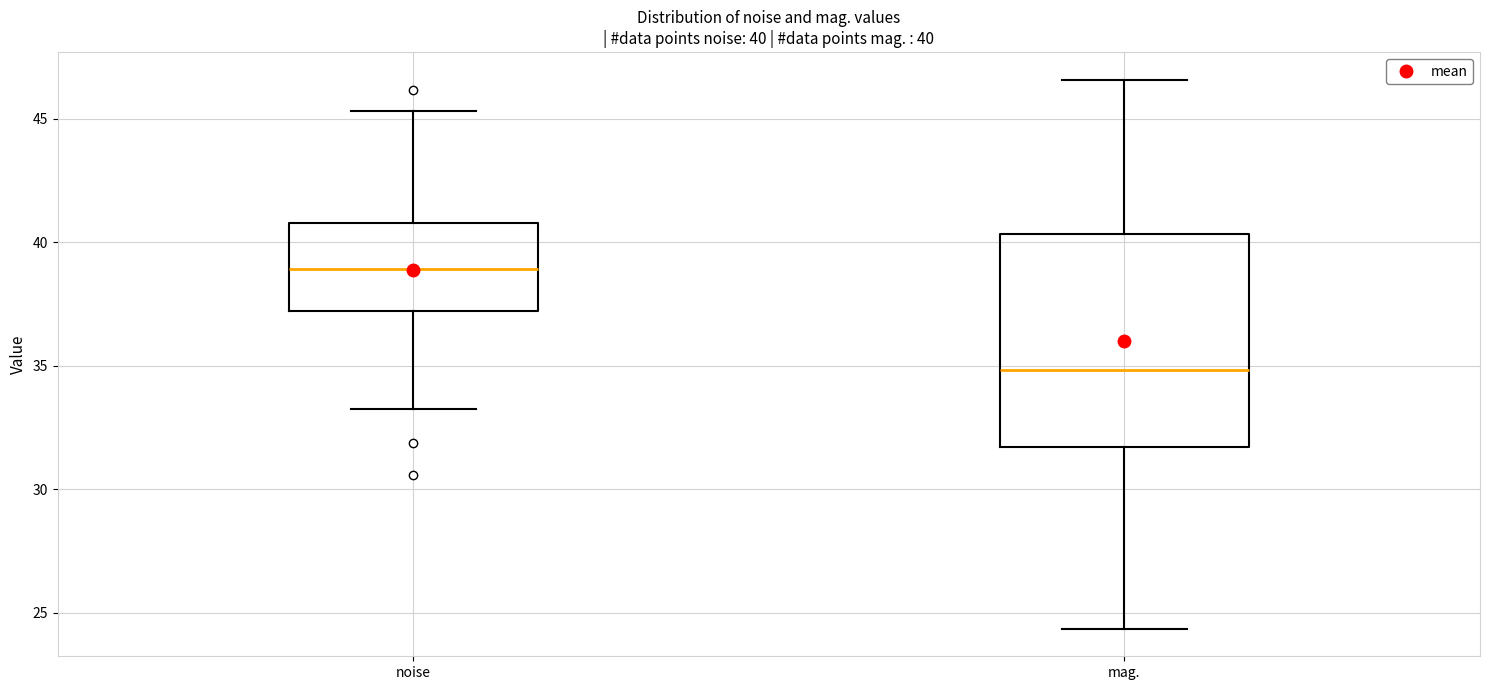

Which box has the highest median line?

noise